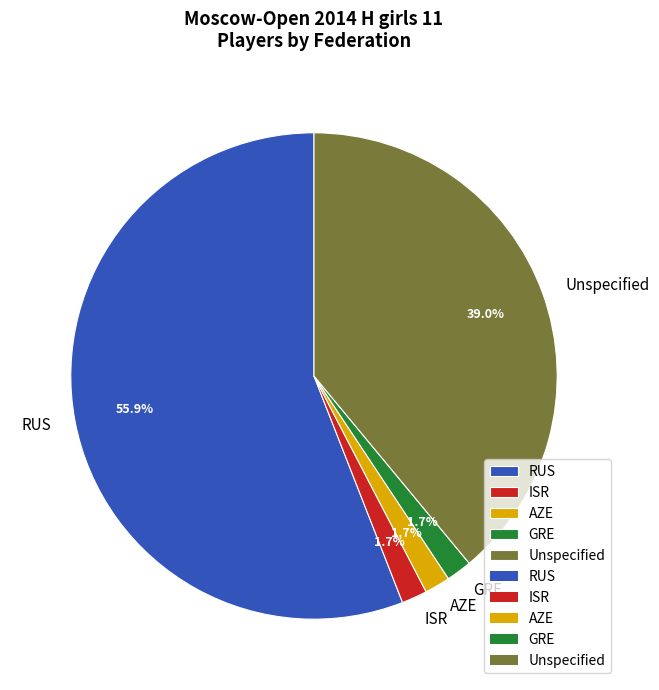

Is there any slice that represents more than half of the pie?

Yes